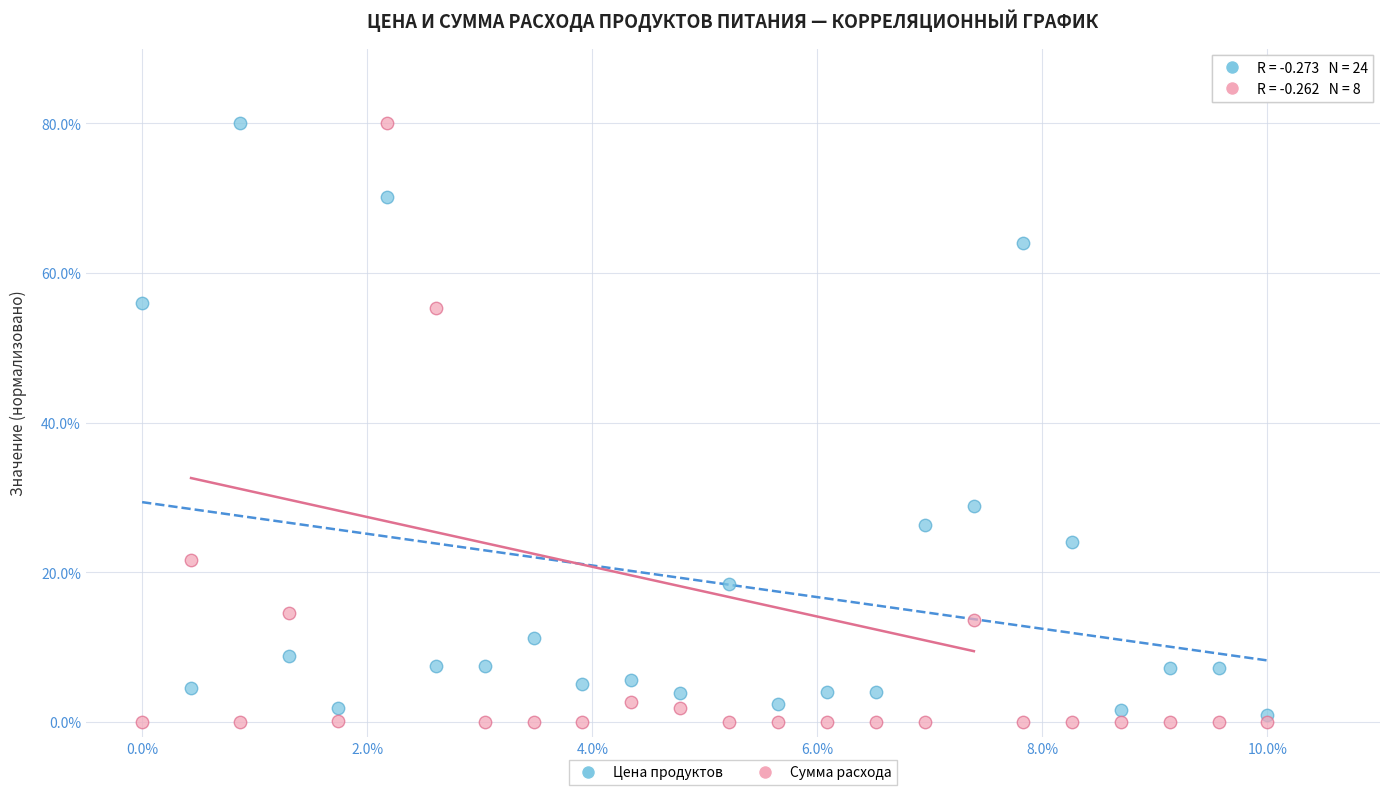

Which series reaches the minimum Y coordinate?

Сумма расхода